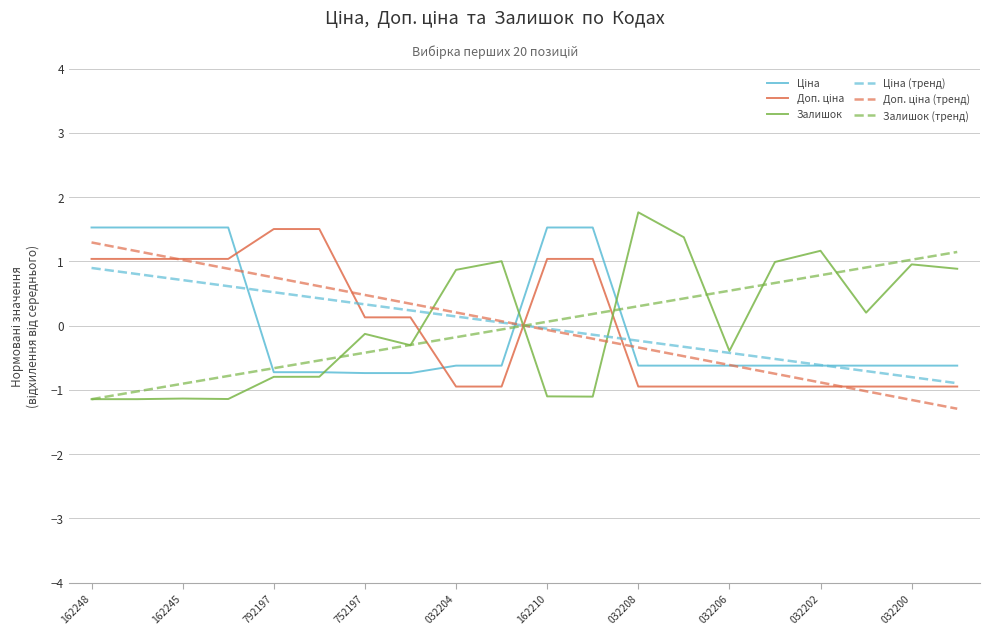

What is the minimum value for Залишок?

-1.1